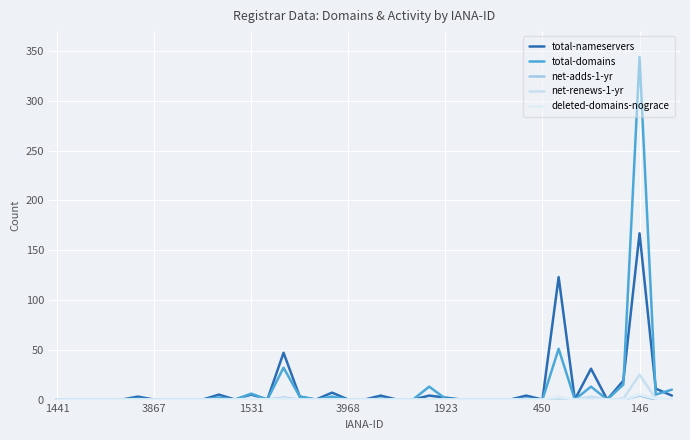

True or false: net-renews-1-yr has more than 2 points higher than both neighbors.

True